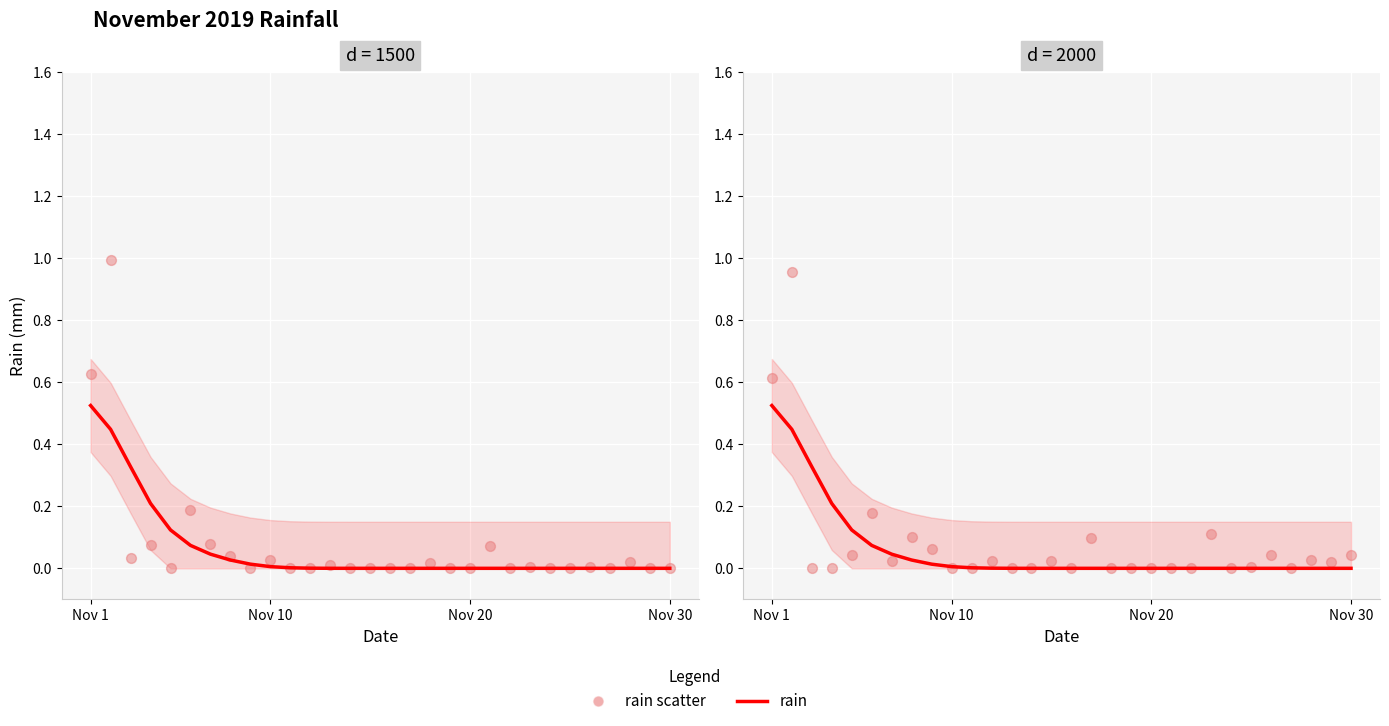

Is the value of rain at 22 greater than the value of rain scatter at 13?

No